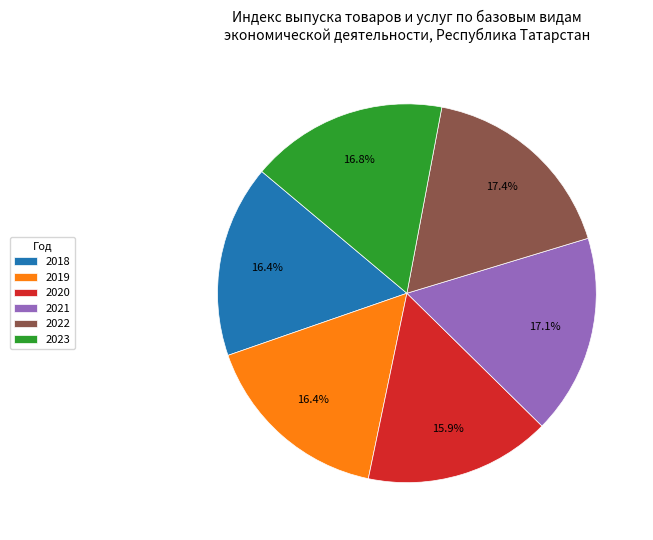

What percentage is NOT represented by 2019?

83.6%